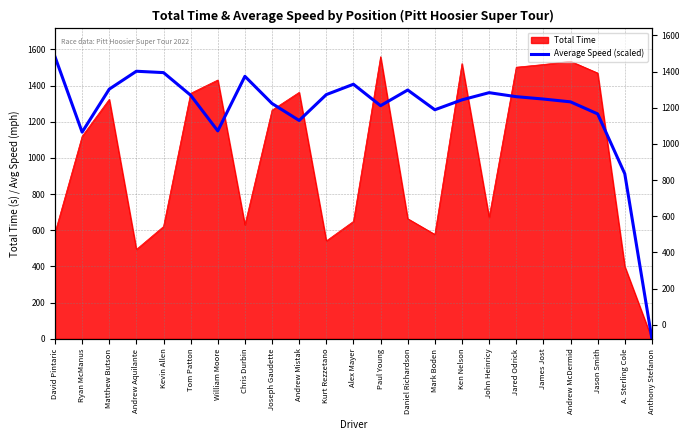

What is the sum of all values?

28993.0